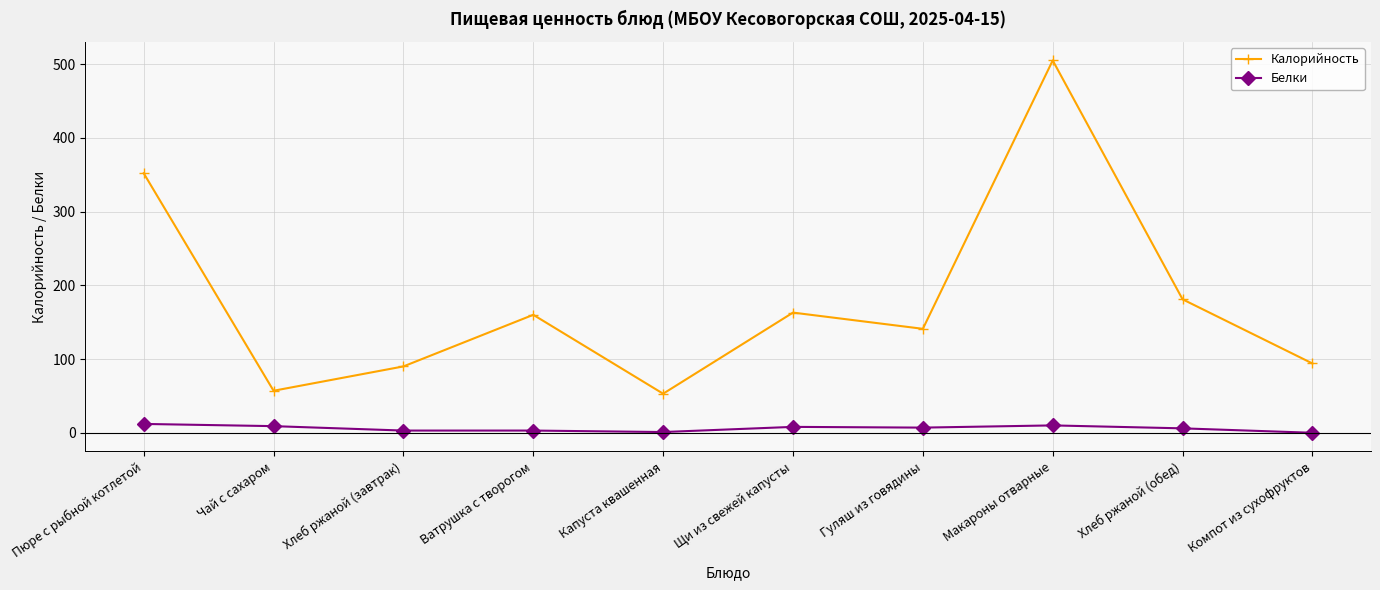

Rank the series by their maximum value, from lowest to highest.

Белки, Калорийность